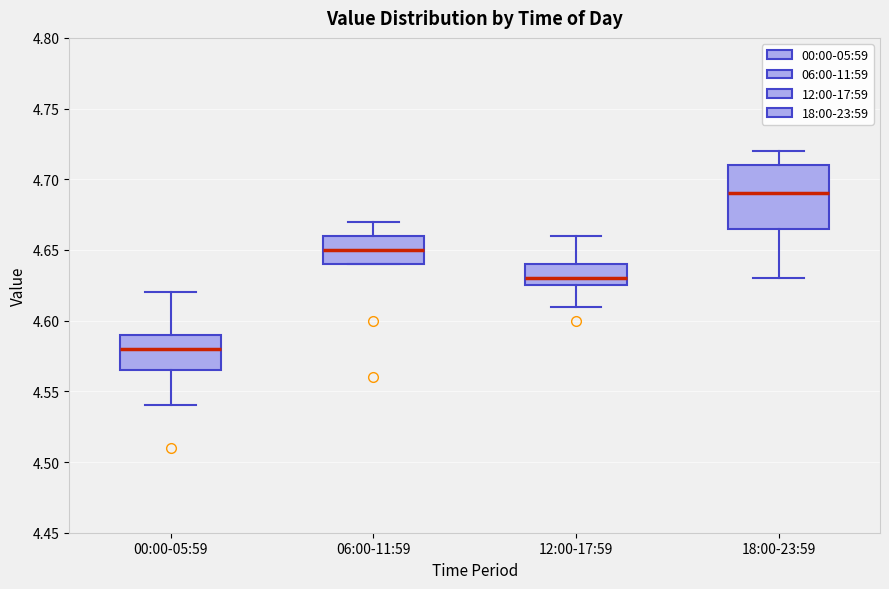

Reading left to right, read every box against the y-axis: the position of its median line, the range the box covers, and the ends of its whiskers. The values are not printed on the chart, so give them approximately, as read against the axis.

00:00-05:59: median 4.580, box 4.565 to 4.590, whiskers 4.540 to 4.620
06:00-11:59: median 4.650, box 4.640 to 4.660, whiskers 4.640 to 4.670
12:00-17:59: median 4.630, box 4.625 to 4.640, whiskers 4.610 to 4.660
18:00-23:59: median 4.690, box 4.665 to 4.710, whiskers 4.630 to 4.720